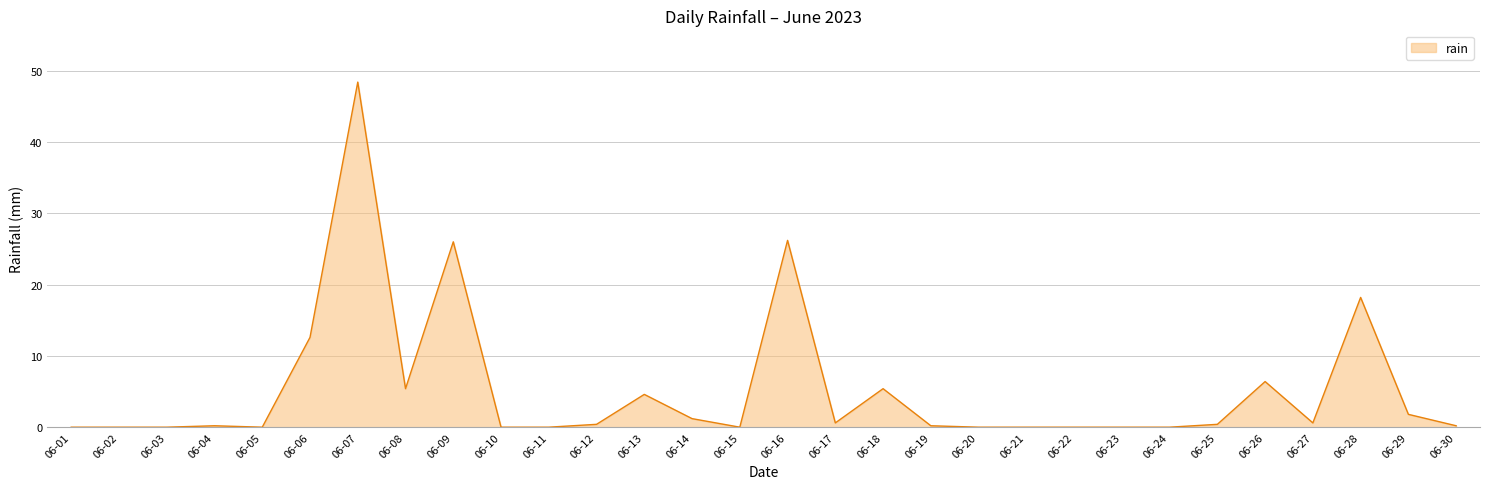

What is the change in value from 06-05 to 06-12?

+0.4